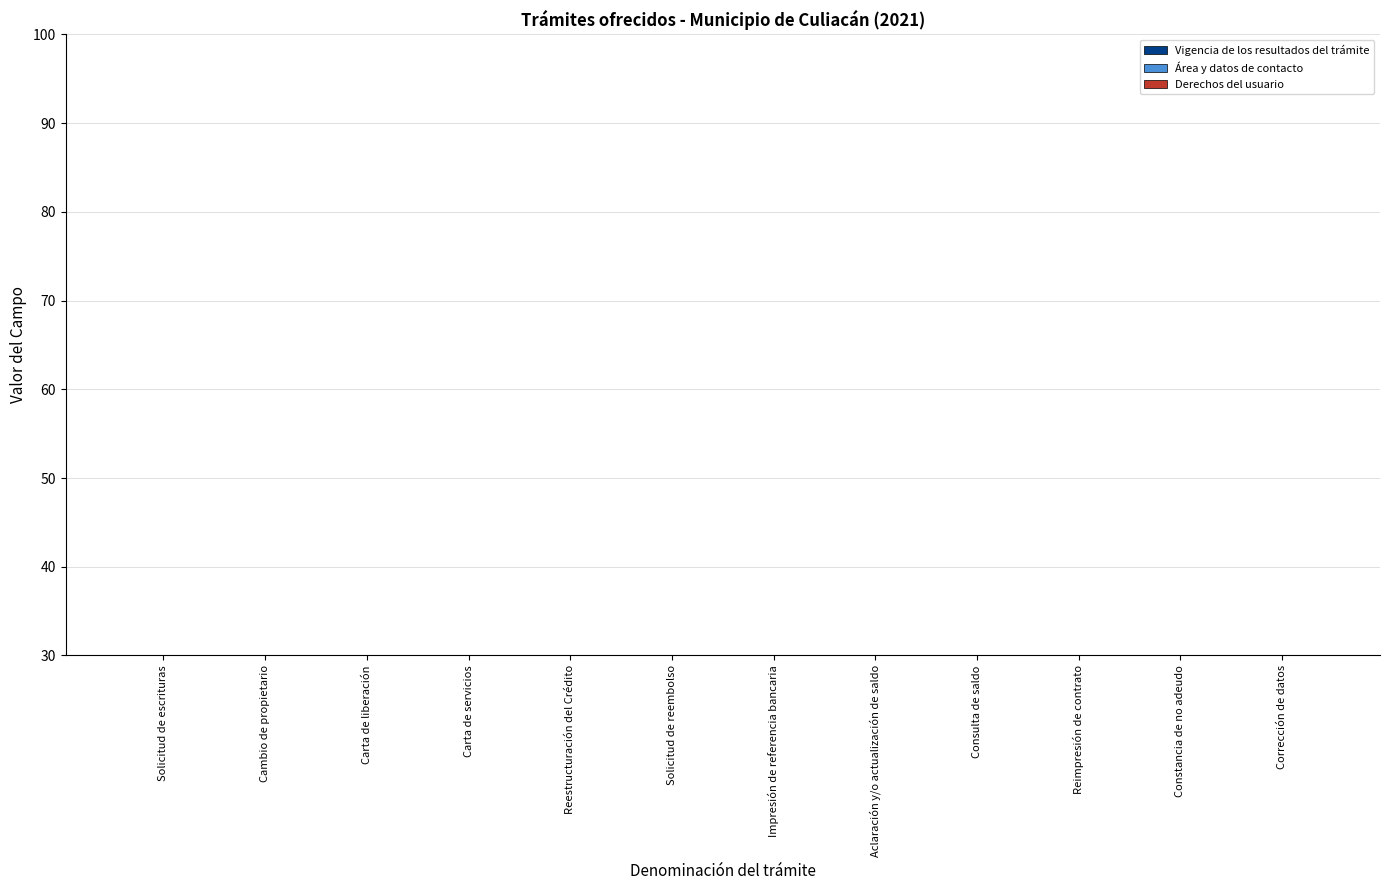

What is the total value across all series at Cambio de propietario?

2